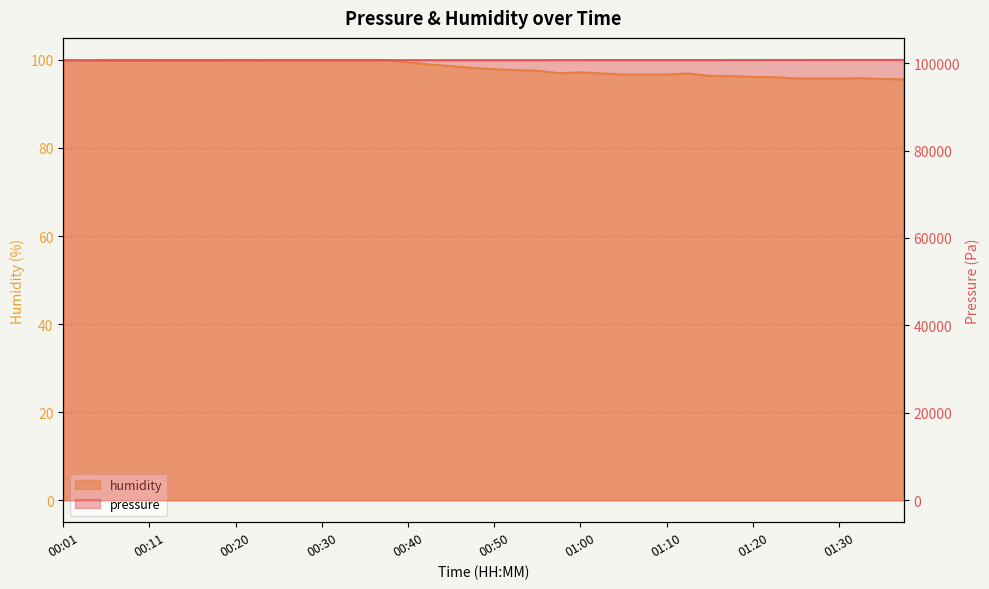

At which category is the sum across all series the highest?

01:37